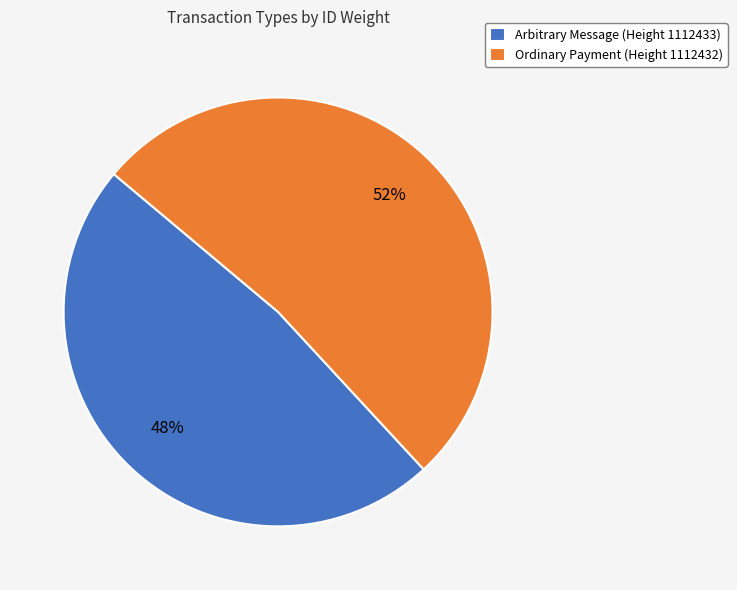

To the nearest percent, what portion does Ordinary Payment (Height 1112432) represent?

52%